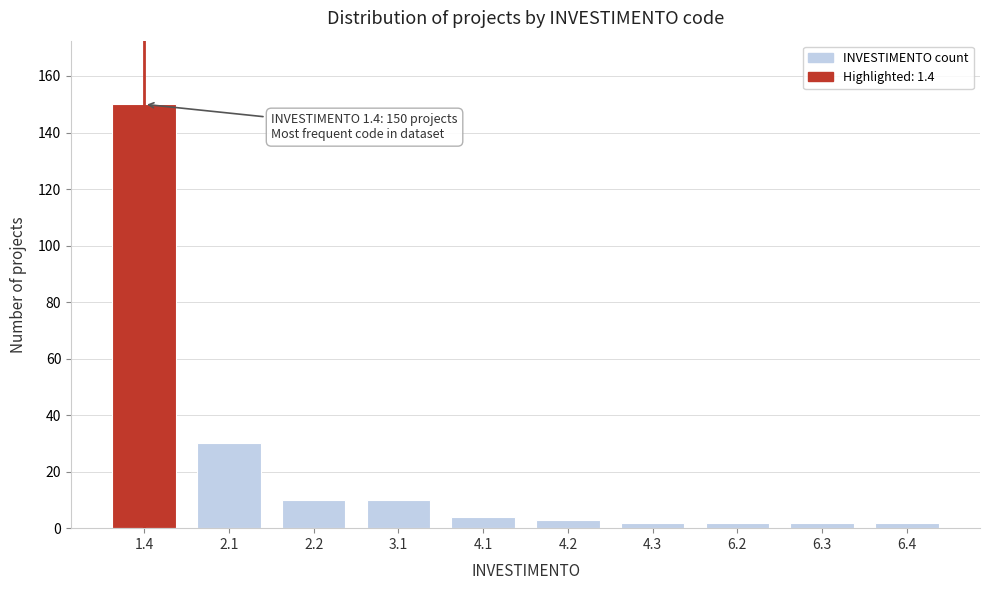

Reading left to right, list all the values displayed in this chart.

150	30	10	10	4	3	2	2	2	2